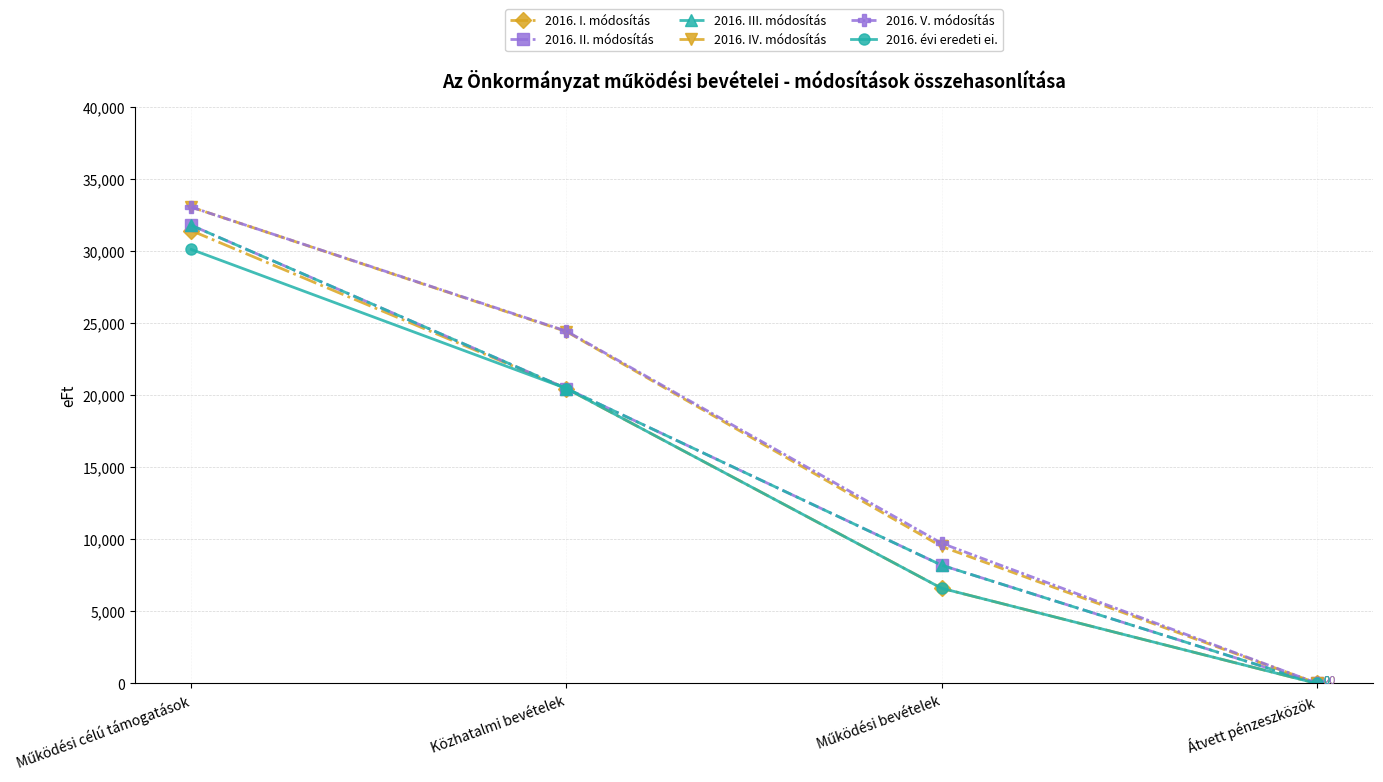

Does the chart display data point markers on the line(s)?

Yes